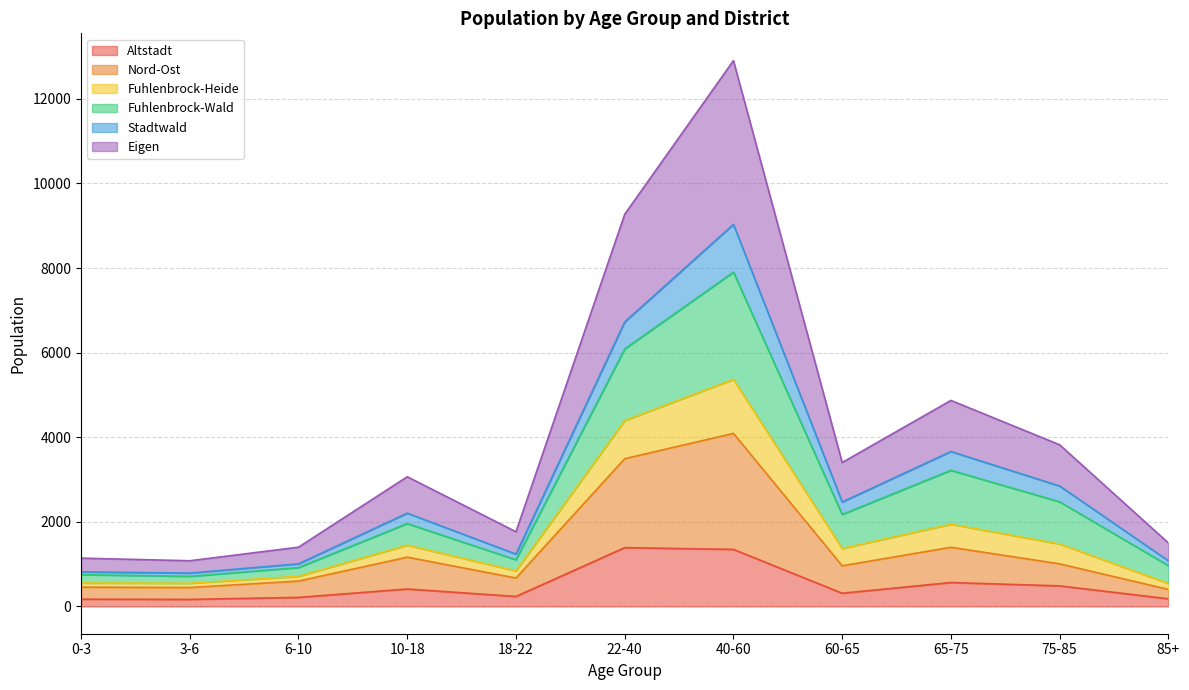

What is the greatest value displayed?

12905